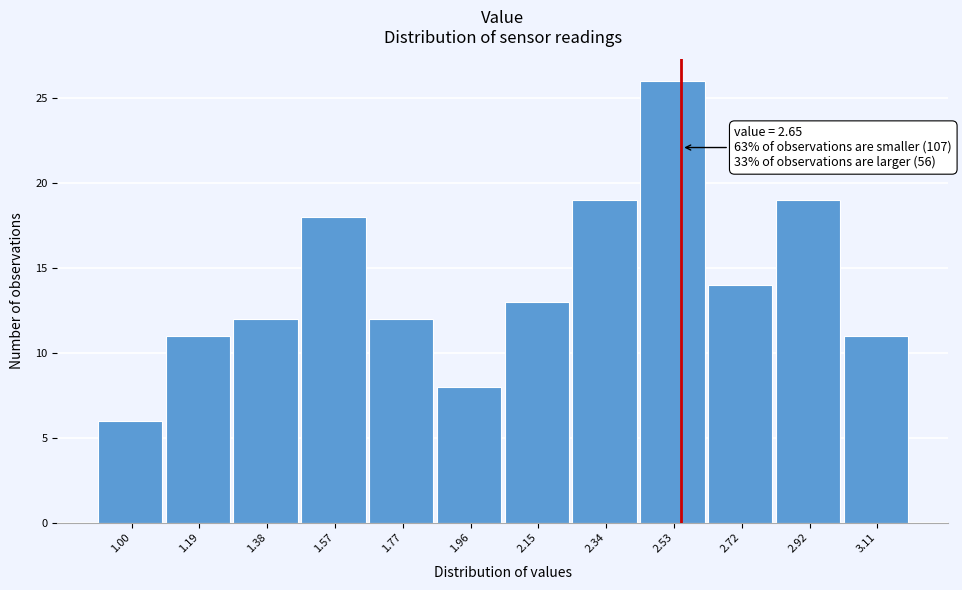

Reading left to right, list all the values displayed in this chart.

1.00=6	1.19=11	1.38=12	1.57=18	1.77=12	1.96=8	2.15=13	2.34=19	2.53=26	2.72=14	2.92=19	3.11=11